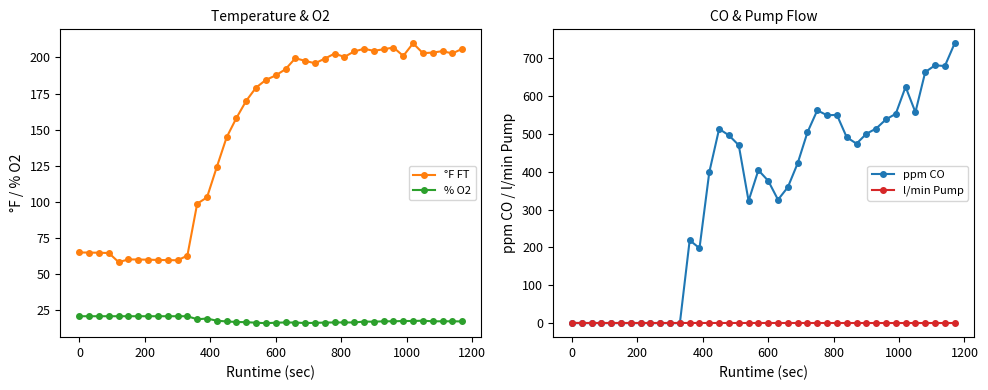

What is the minimum value for % O2?

16.2